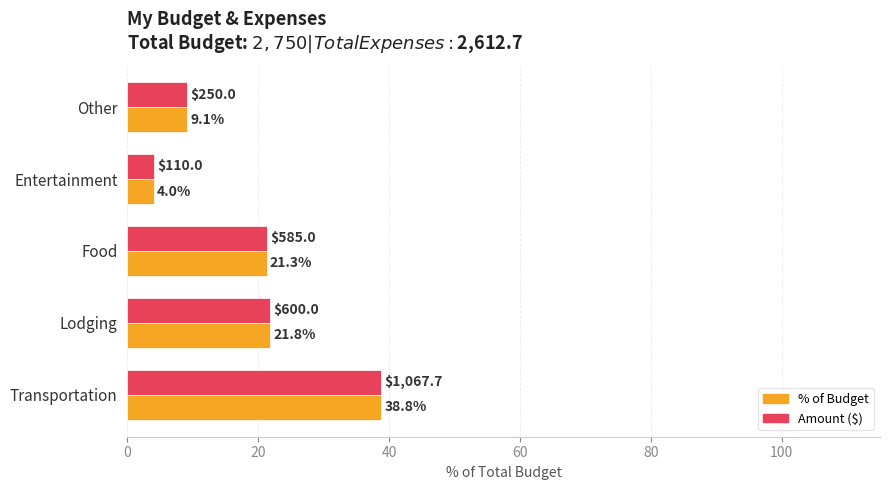

Is it true that % of Budget equals 9.1 at Other?

True